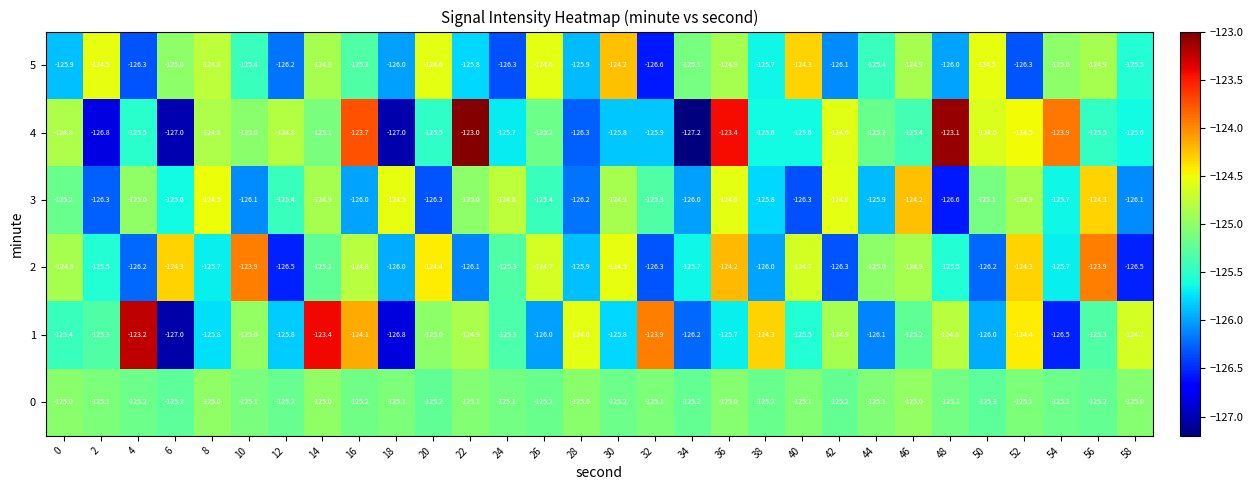

The 5 series shows -124.9 at 14. True or false?

True